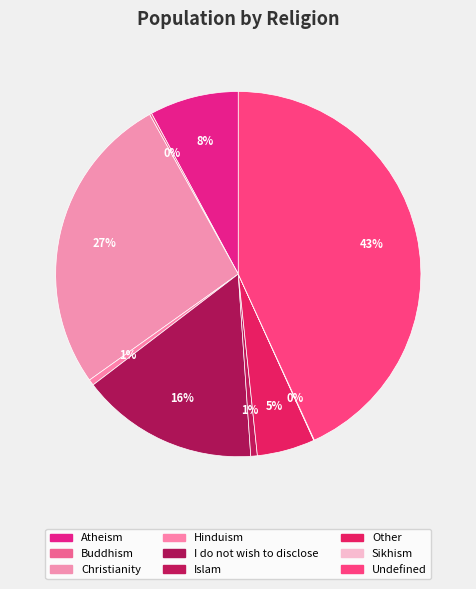

Which slice is the largest?

Undefined